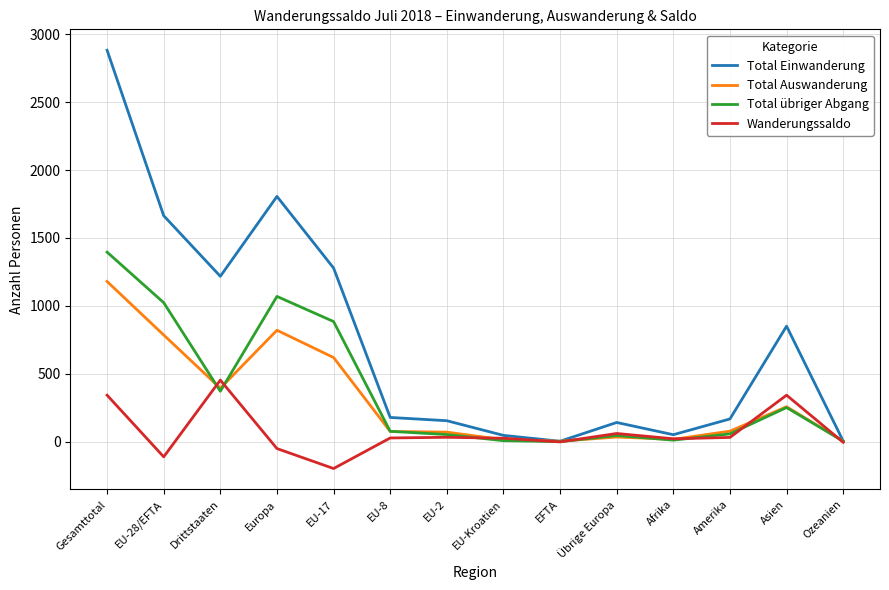

Is the value of Total übriger Abgang at Asien greater than the value of Total Einwanderung at Ozeanien?

Yes